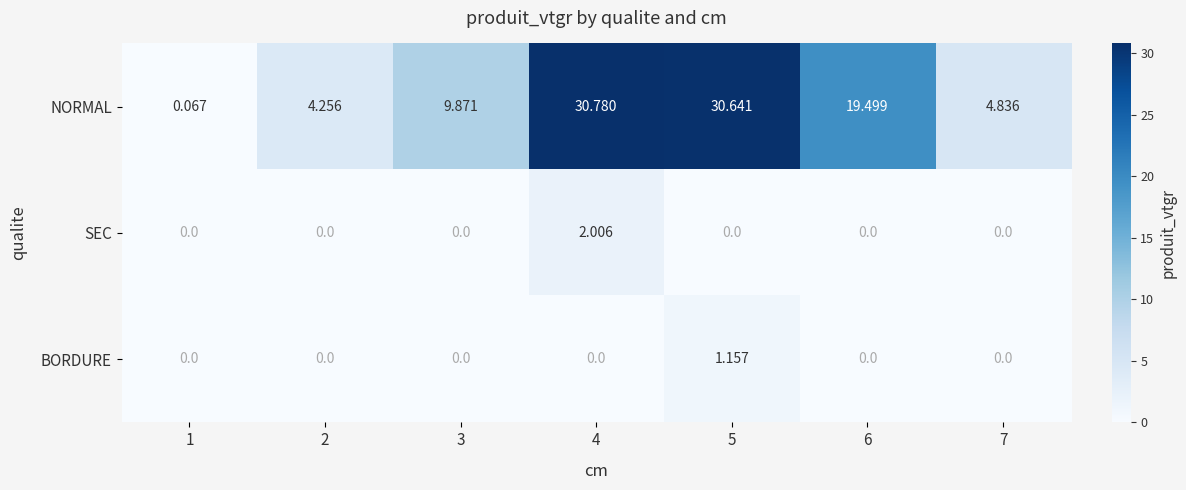

What is the maximum value shown in the chart?

30.8